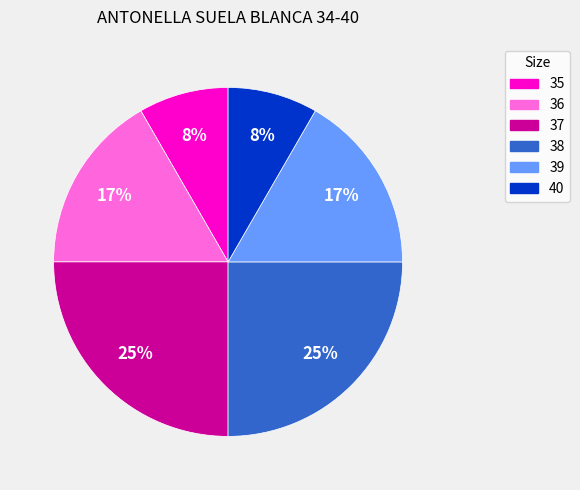

Is 40 the majority of the pie?

No